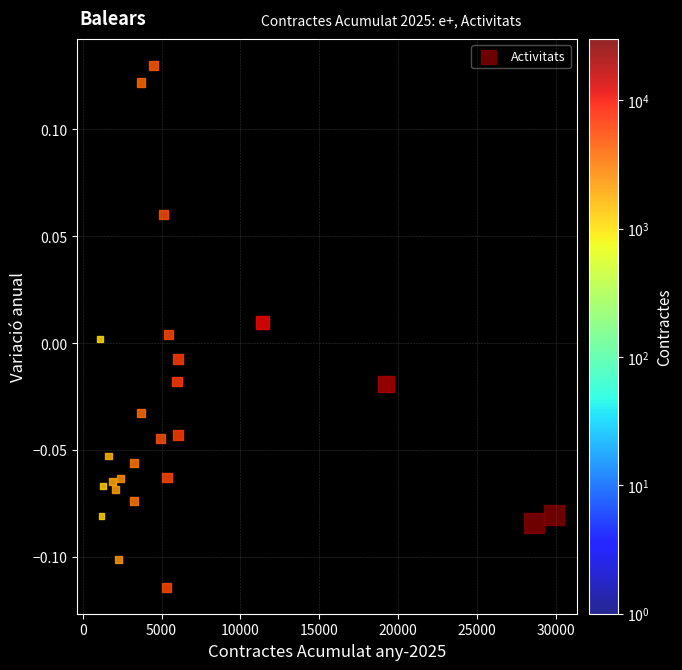

What is the range of X values (max minus min)?

28822.0